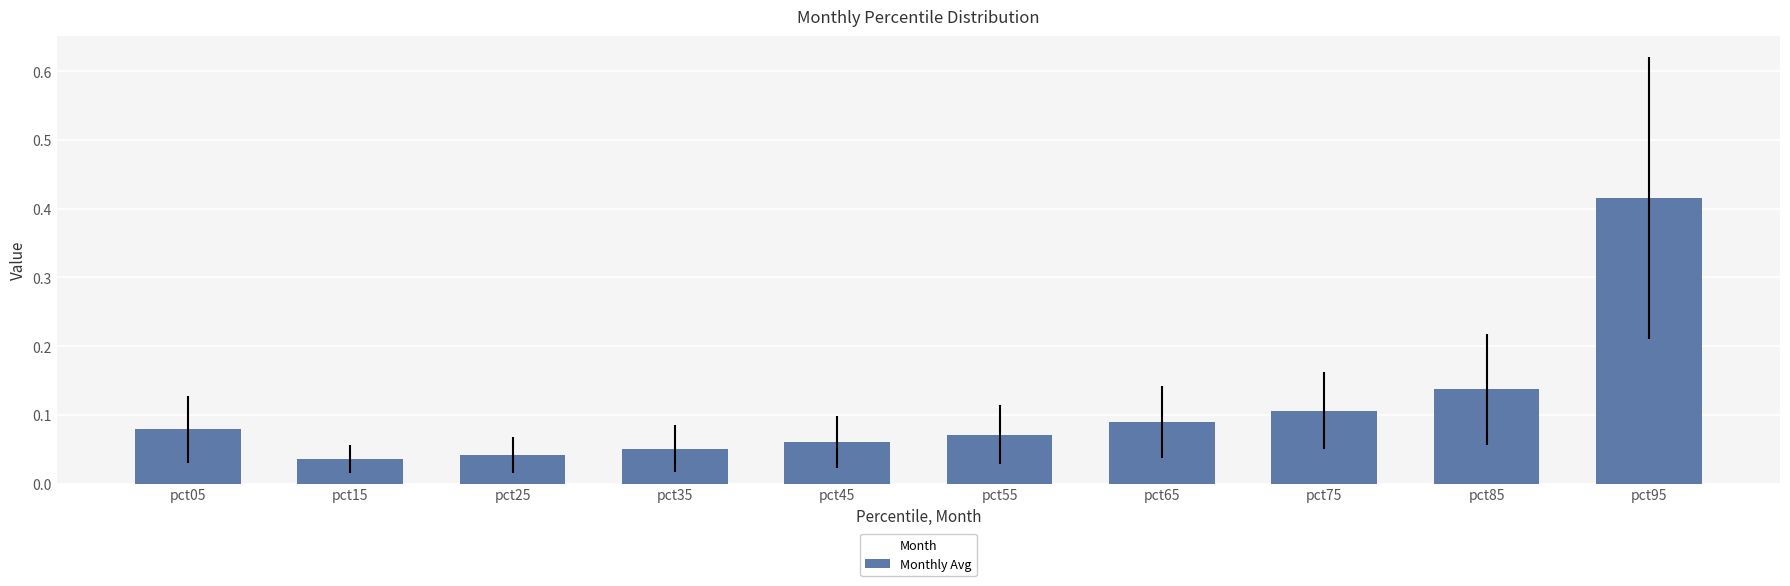

Between pct25 and pct05, which is larger?

pct05